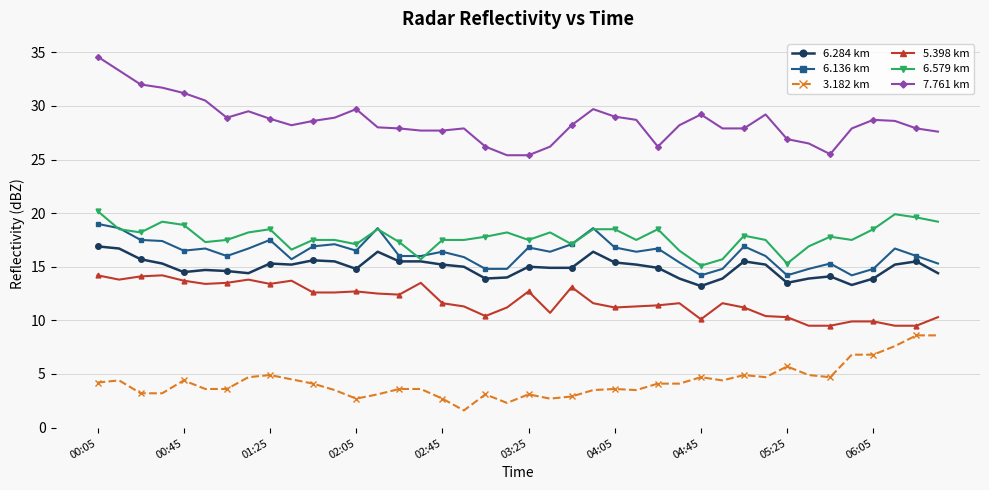

Which series has the largest range (max minus min)?

7.761 km